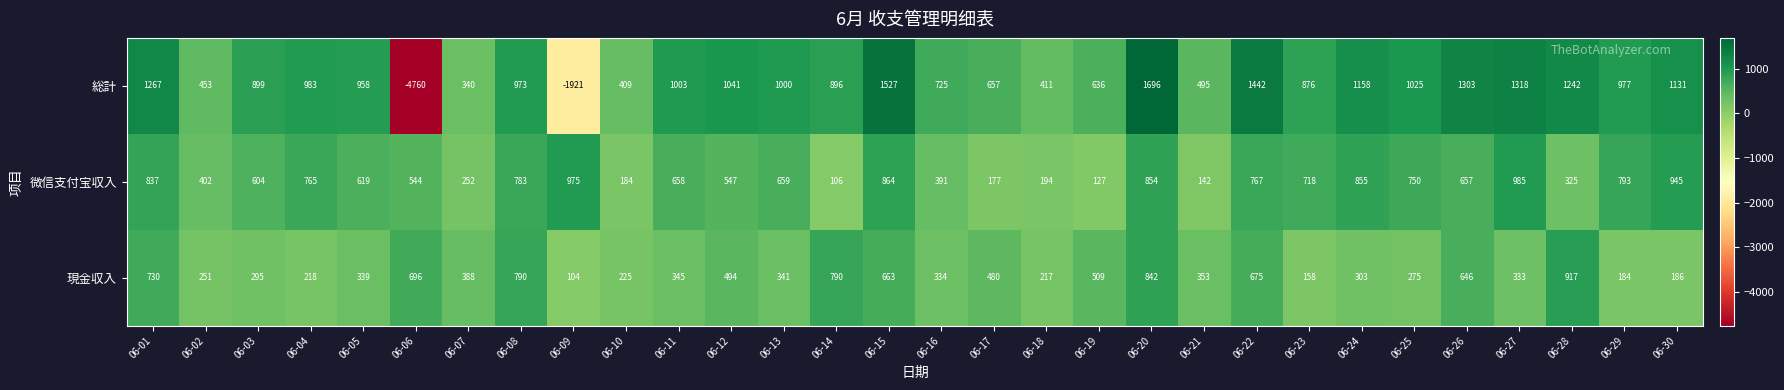

Is it true that 総計 equals 804 at 06-01?

False